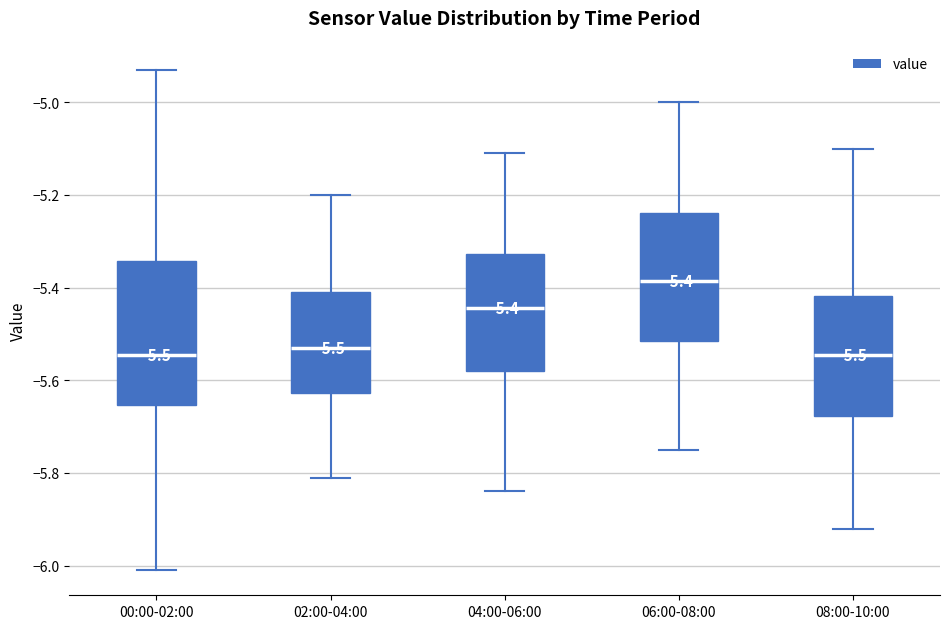

Comparing the boxes themselves (not the whiskers), which one is the tallest?

00:00-02:00